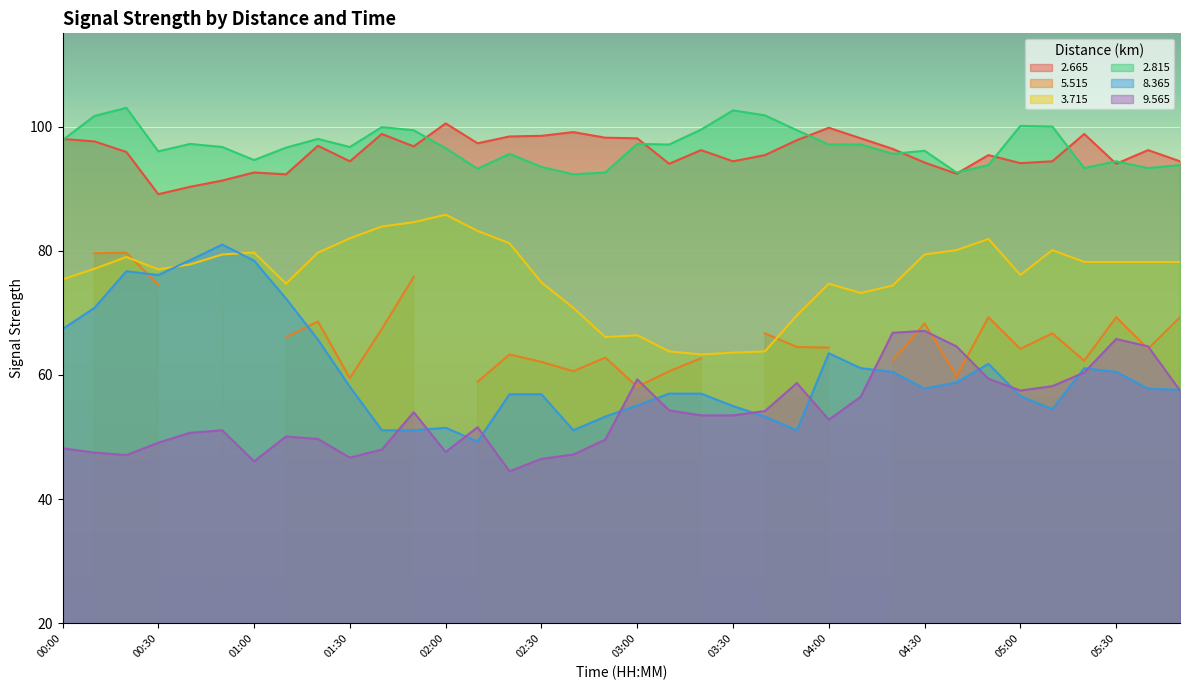

Between 00:30 and 05:40, which is larger?

05:40